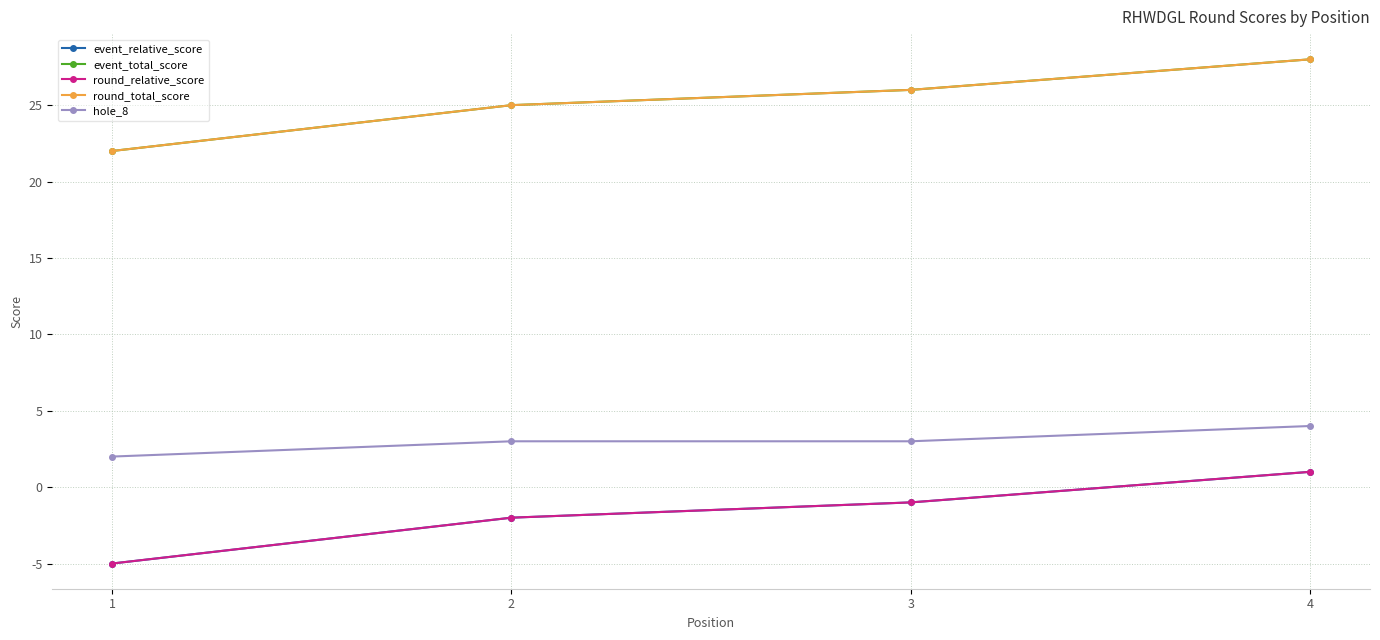

At which category does the chart reach its minimum across all series?

1